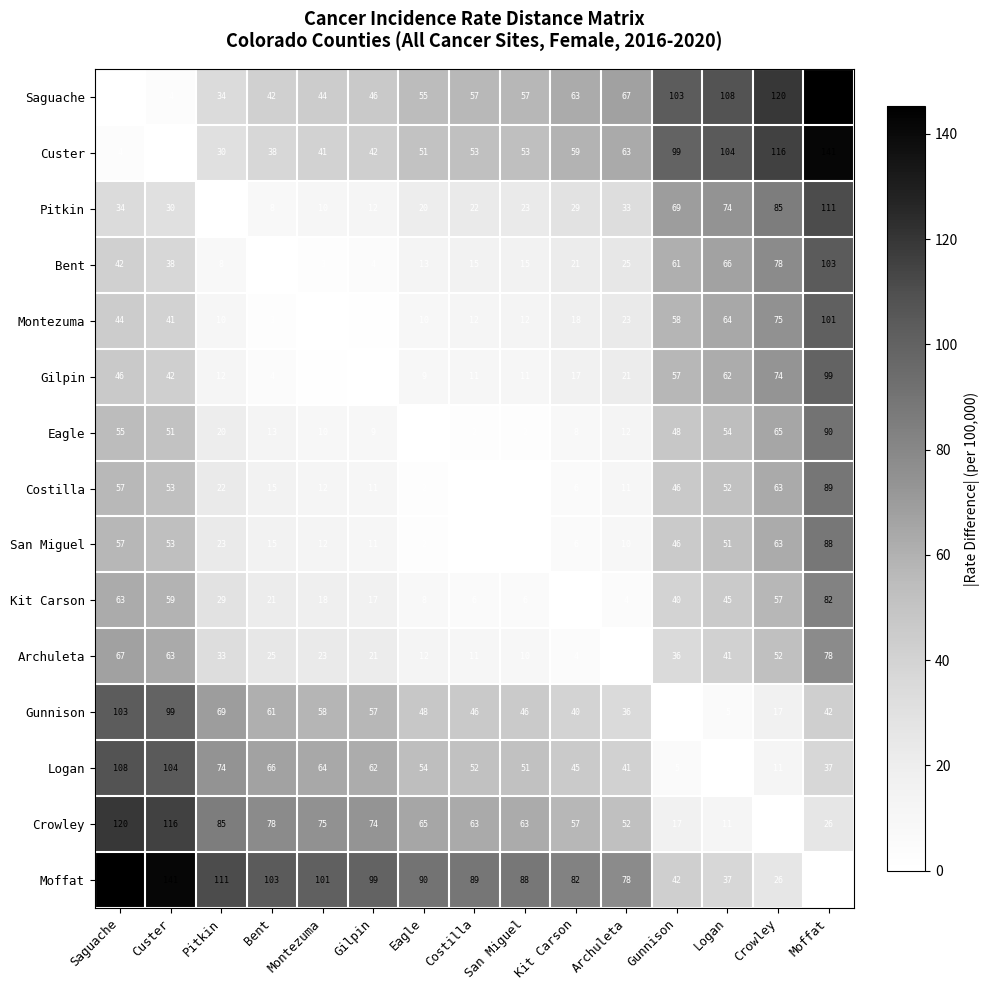

What is the maximum value shown in the chart?

145